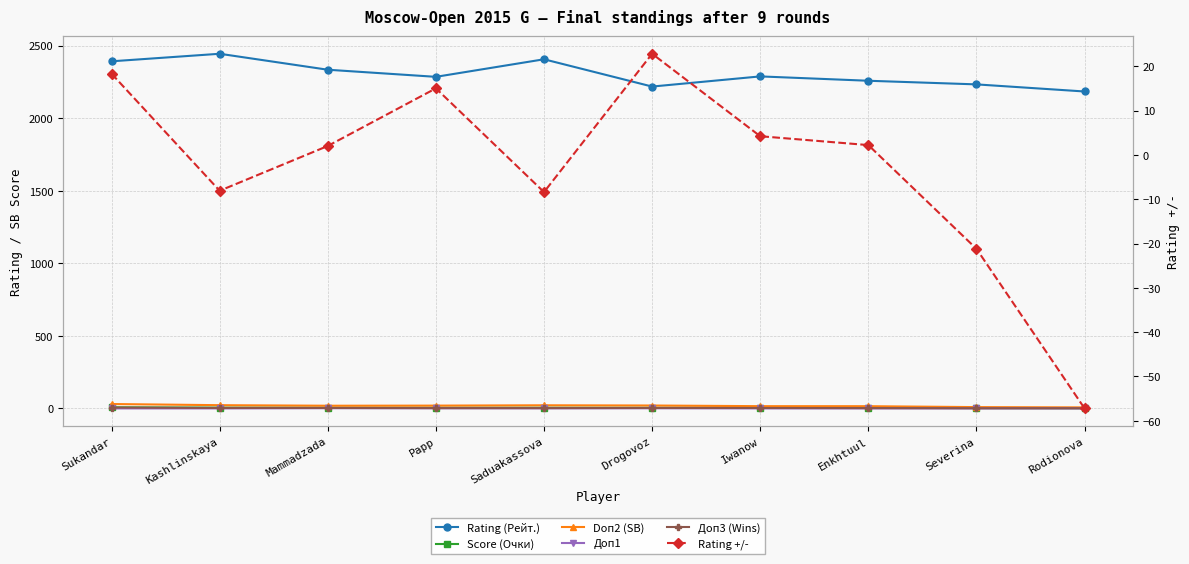

Reading left to right, extract all data points from this chart.

Rating (Рейт.): 2392.0	2444.0	2334.0	2285.0	2406.0	2218.0	2288.0	2258.0	2233.0	2184.0
Score (Очки): 7.5	5.5	5.0	5.0	5.0	4.5	4.5	4.0	2.5	1.5
Doп2 (SB): 30.2	22.2	18.5	19.2	21.5	20.0	15.5	15.2	9.0	7.0
Доп1: 0.0	0.0	1.5	1.0	0.5	1.0	0.0	0.0	0.0	0.0
Доп3 (Wins): 6.0	3.0	3.0	2.0	2.0	3.0	3.0	2.0	1.0	1.0
Rating +/-: 18.3	-8.1	2.0	15.0	-8.4	22.8	4.2	2.2	-21.2	-57.2